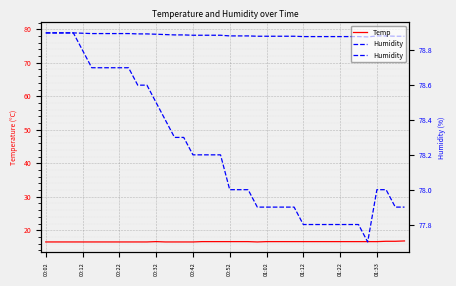

List the series in order of their overall mean, lowest first.

Temp, Humidity